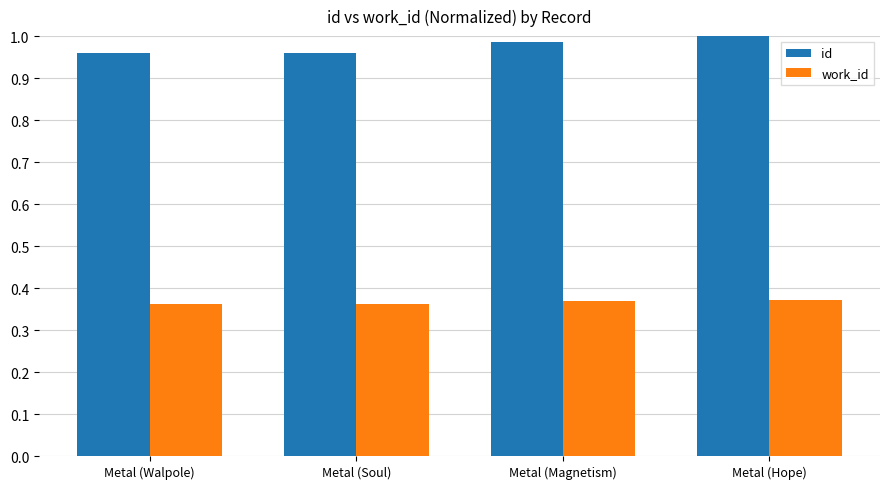

Rank the series by their maximum value, from lowest to highest.

work_id, id